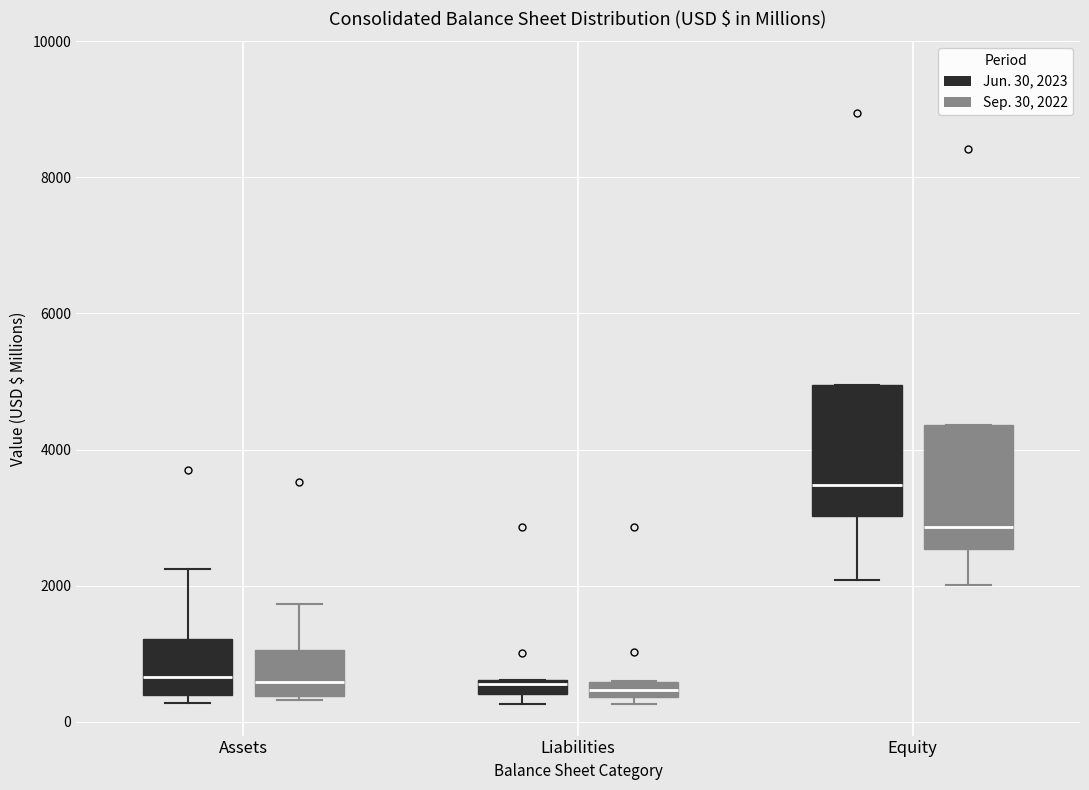

Where is the lower edge of the box for Liabilities (Sep. 30, 2022) on the y-axis? The values are not printed on the chart, so give them approximately, as read against the axis.

400